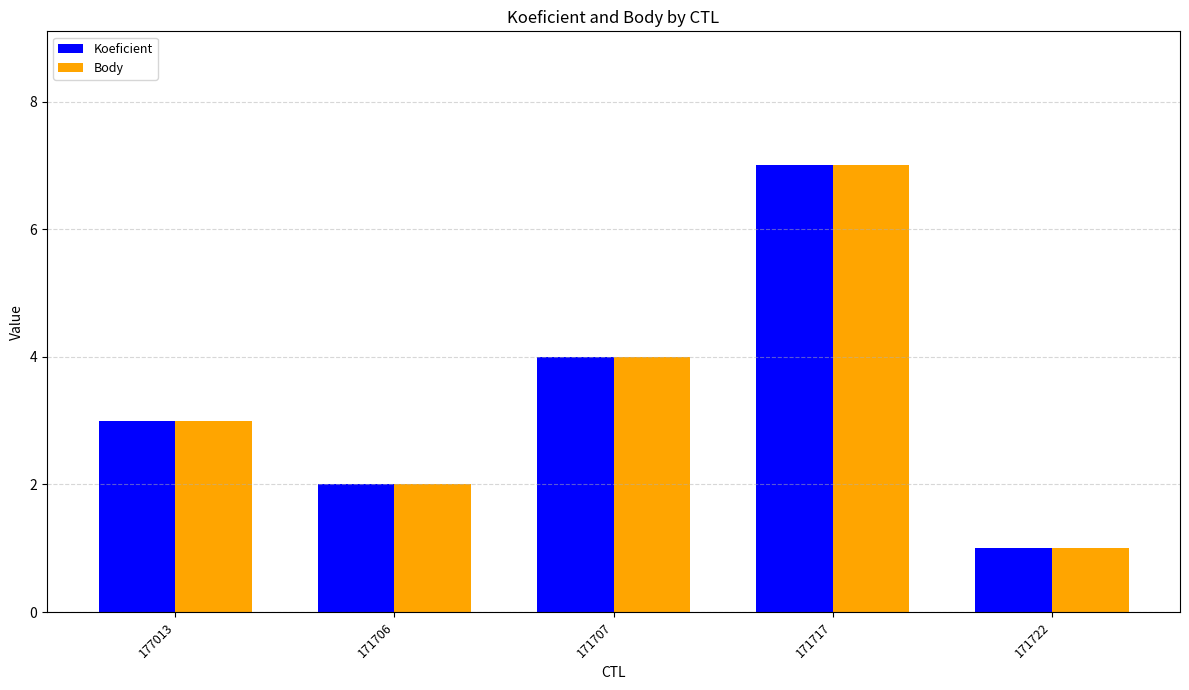

Count the Body values in the range 2 to 4.

3